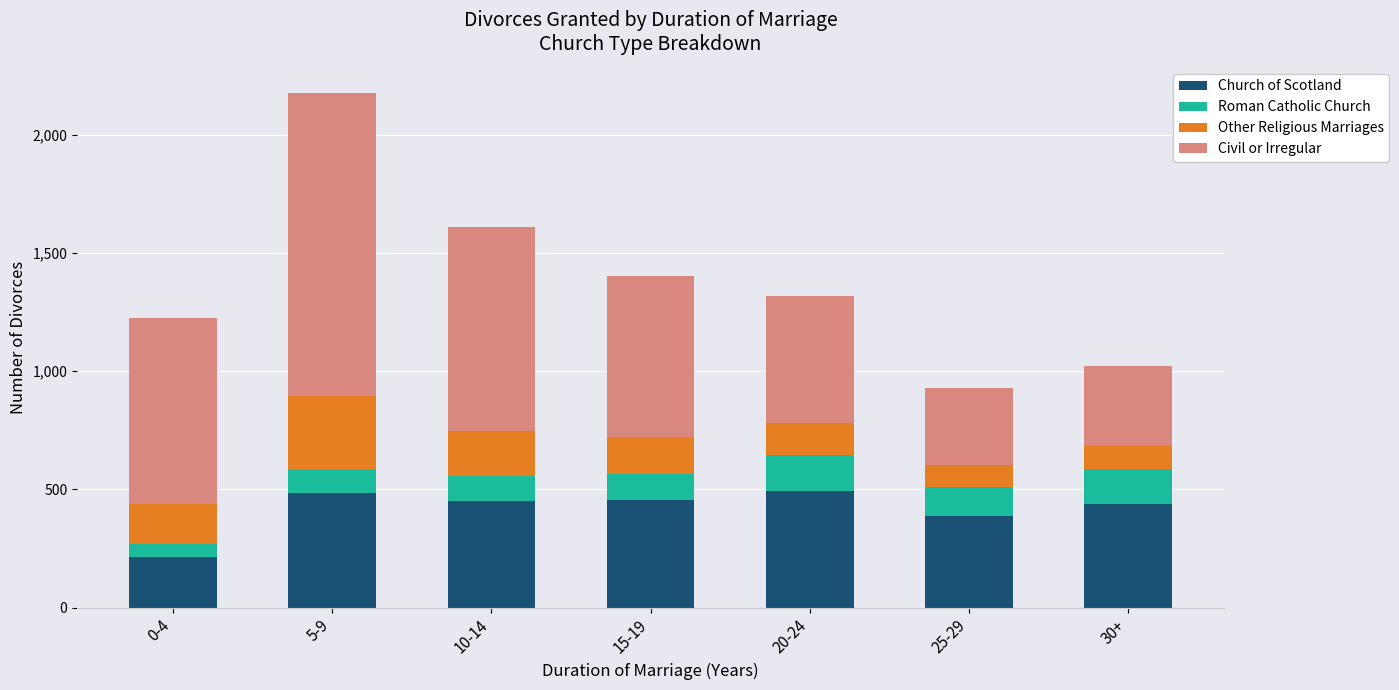

What is the maximum value for Church of Scotland?

493